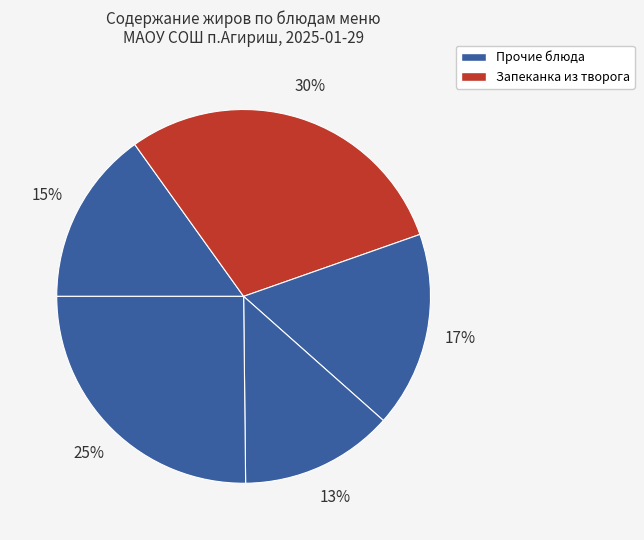

How many slices are in this pie chart?

5